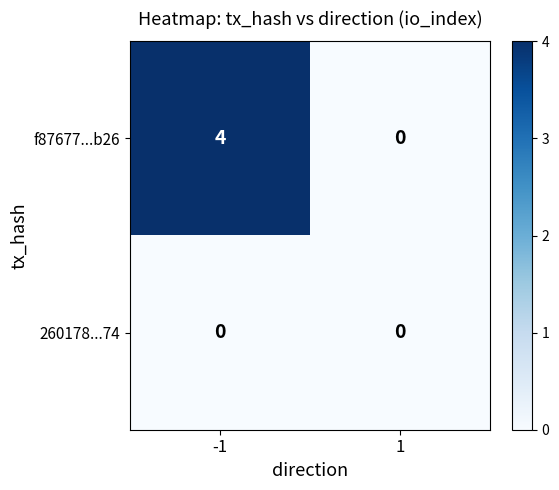

How many distinct data groups are displayed?

2